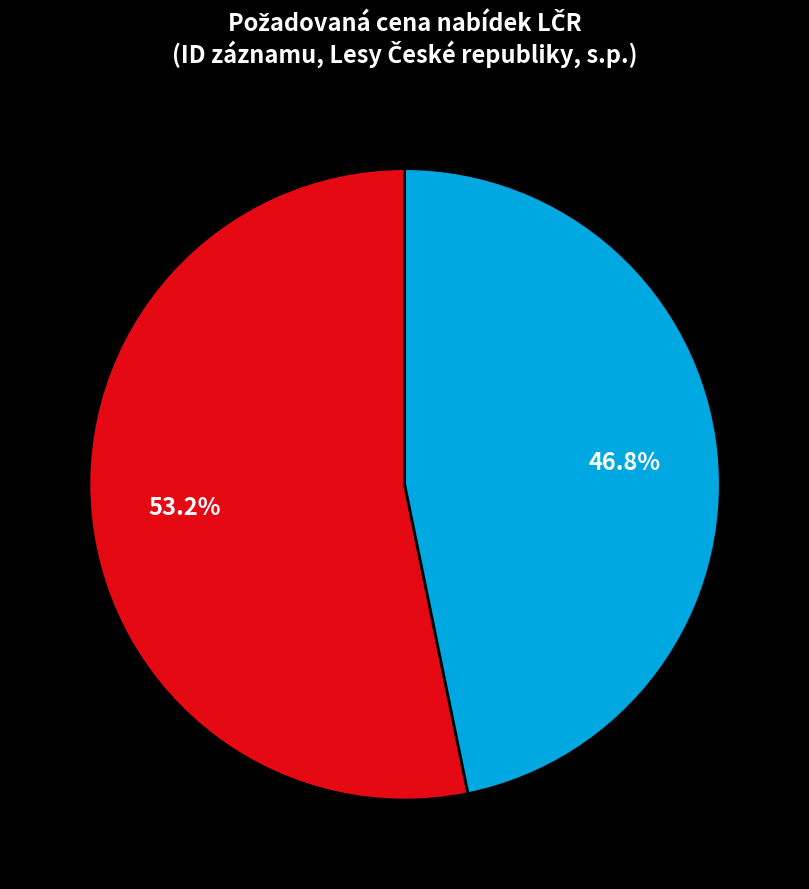

Is there any slice that represents more than half of the pie?

Yes